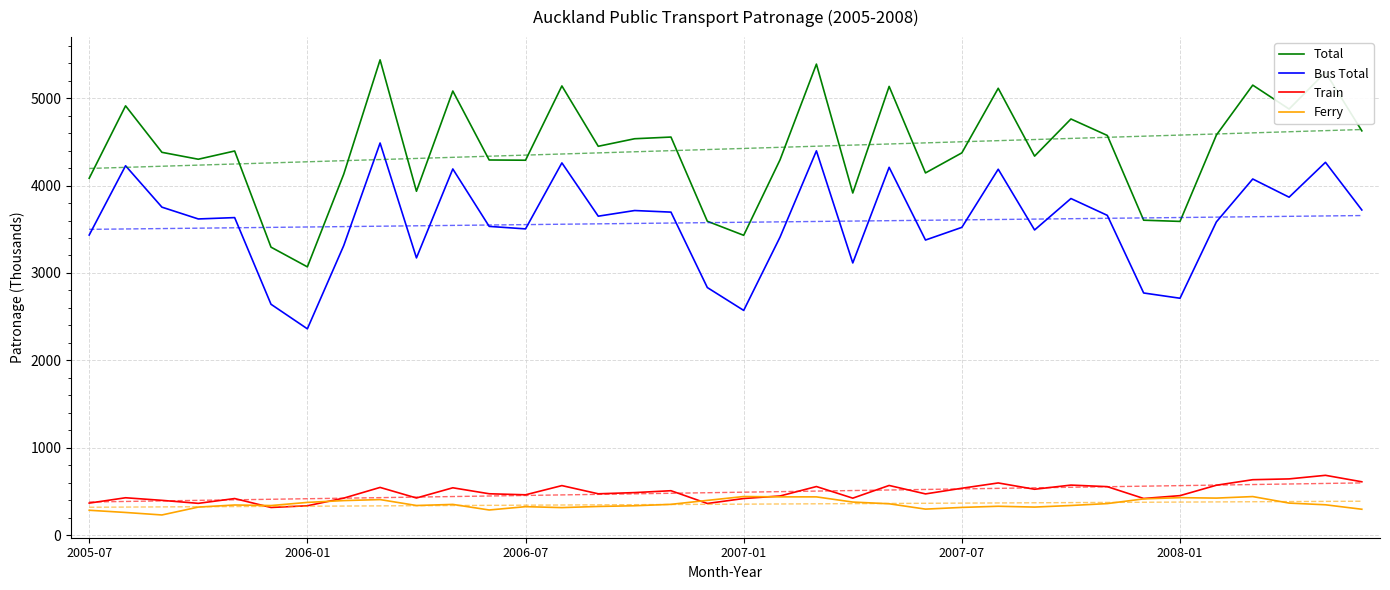

What is the lowest value of the Bus Total series?

2360.3